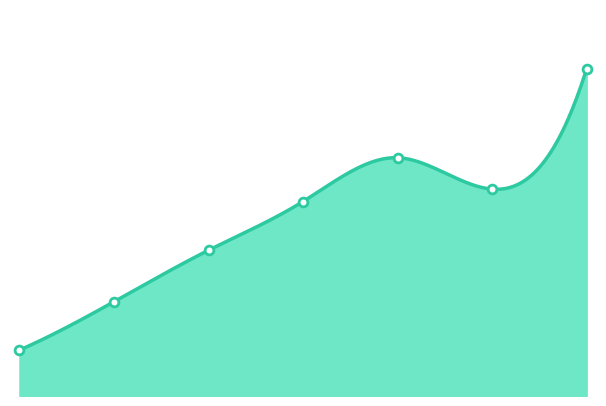

What is the change in value from 25-34 to 55-64?

+1806